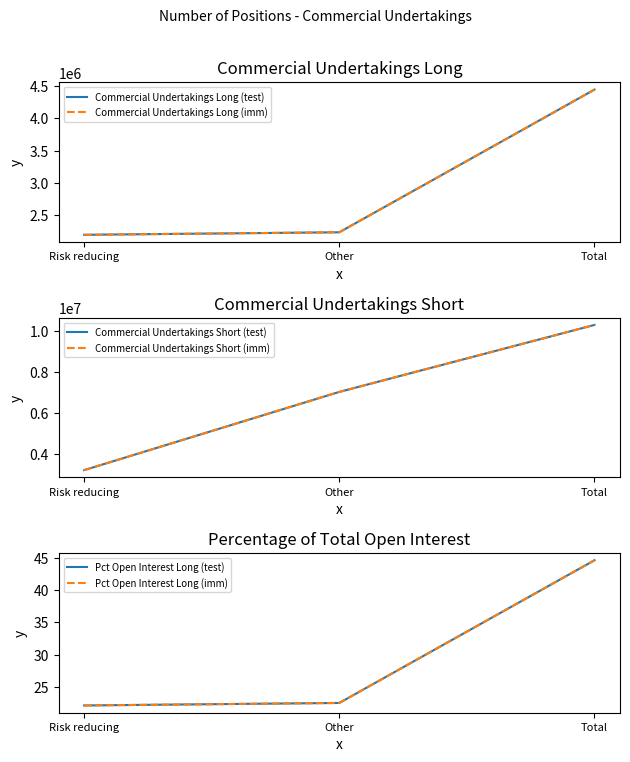

Reading left to right, transcribe all the data shown in this chart.

Commercial Undertakings Long (test): 2201400.0	2240210.0	4441610.0
Commercial Undertakings Long (imm): 2201400.0	2240210.0	4441610.0
Commercial Undertakings Short (test): 3242810.0	7030200.0	10273010.0
Commercial Undertakings Short (imm): 3242810.0	7030200.0	10273010.0
Pct Open Interest Long (test): 22.1	22.5	44.6
Pct Open Interest Long (imm): 22.1	22.5	44.6